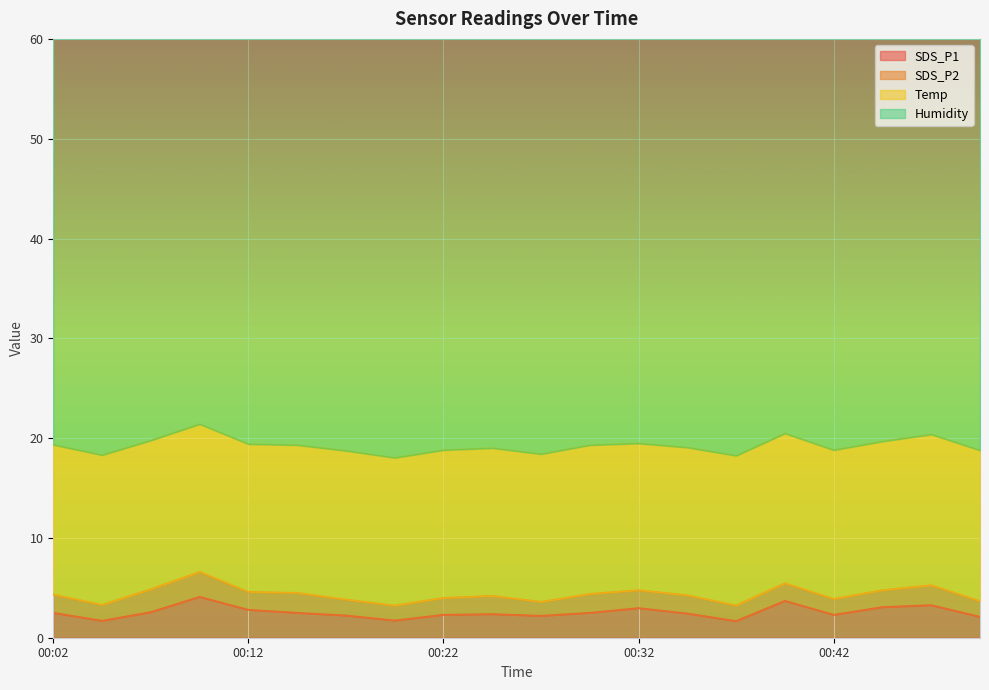

In SDS_P1, how many points are lower than both neighbors (excluding endpoints)?

5